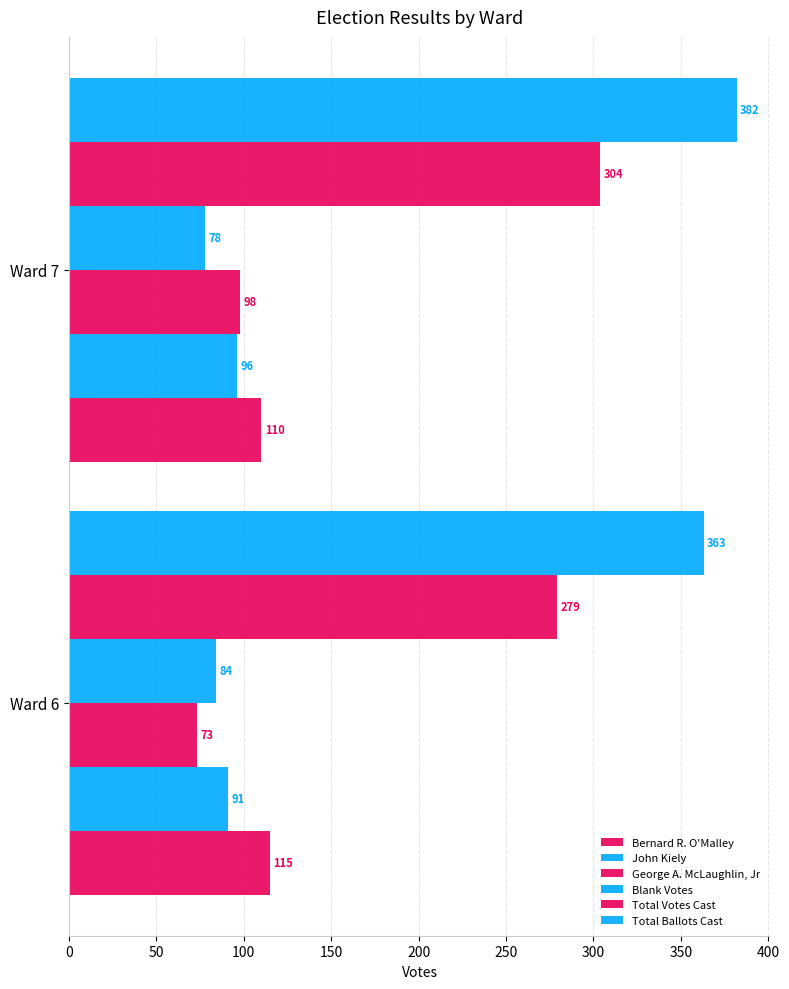

Count the number of categories in the chart.

2